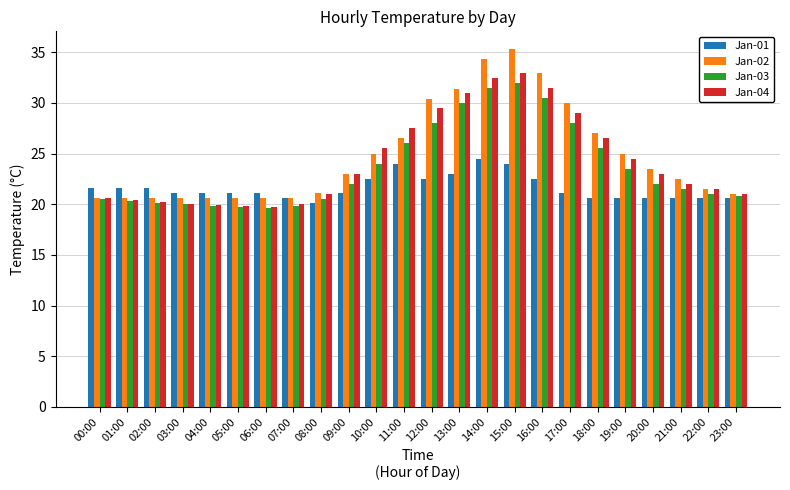

The Jan-03 series shows 8.2 at 00:00. True or false?

False